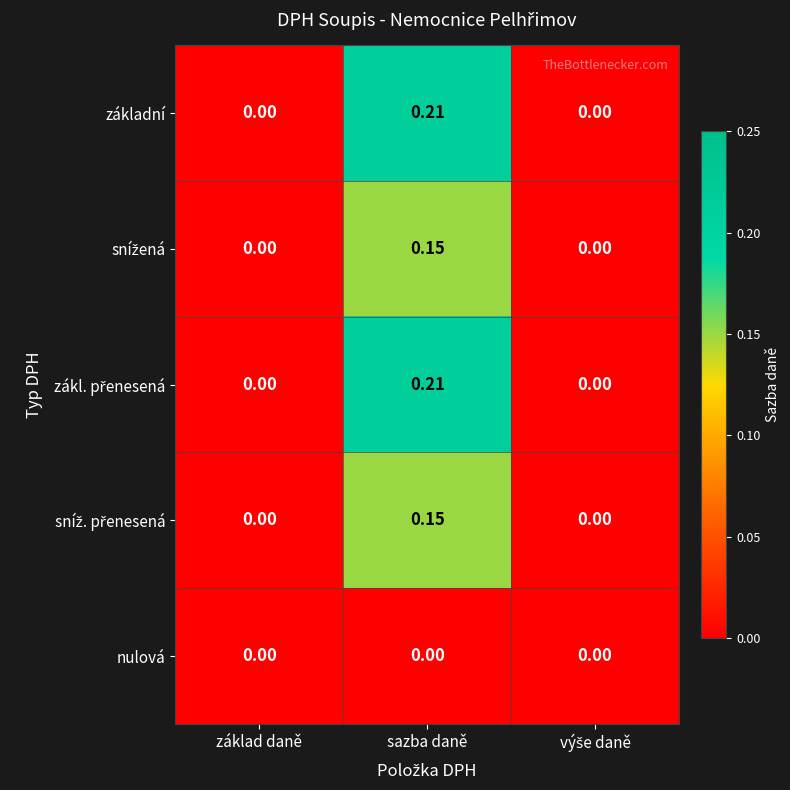

What is the total value across all series at sazba daně?

0.7